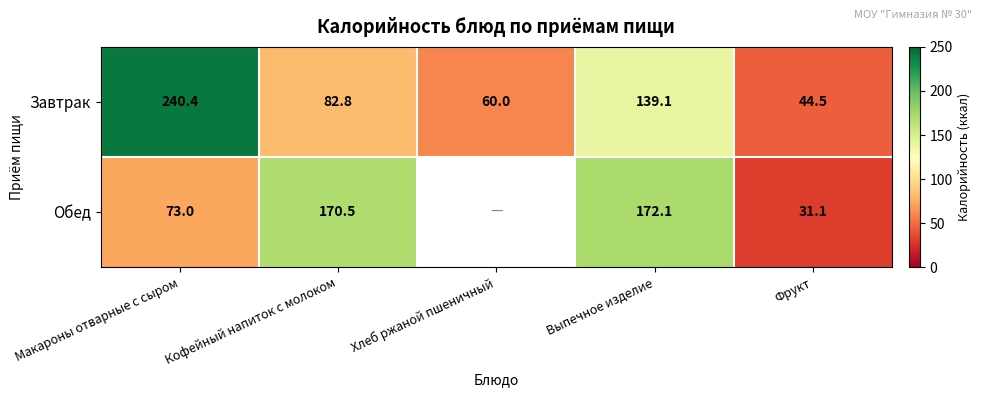

The Обед series shows 170.5 at Кофейный напиток с молоком. True or false?

True